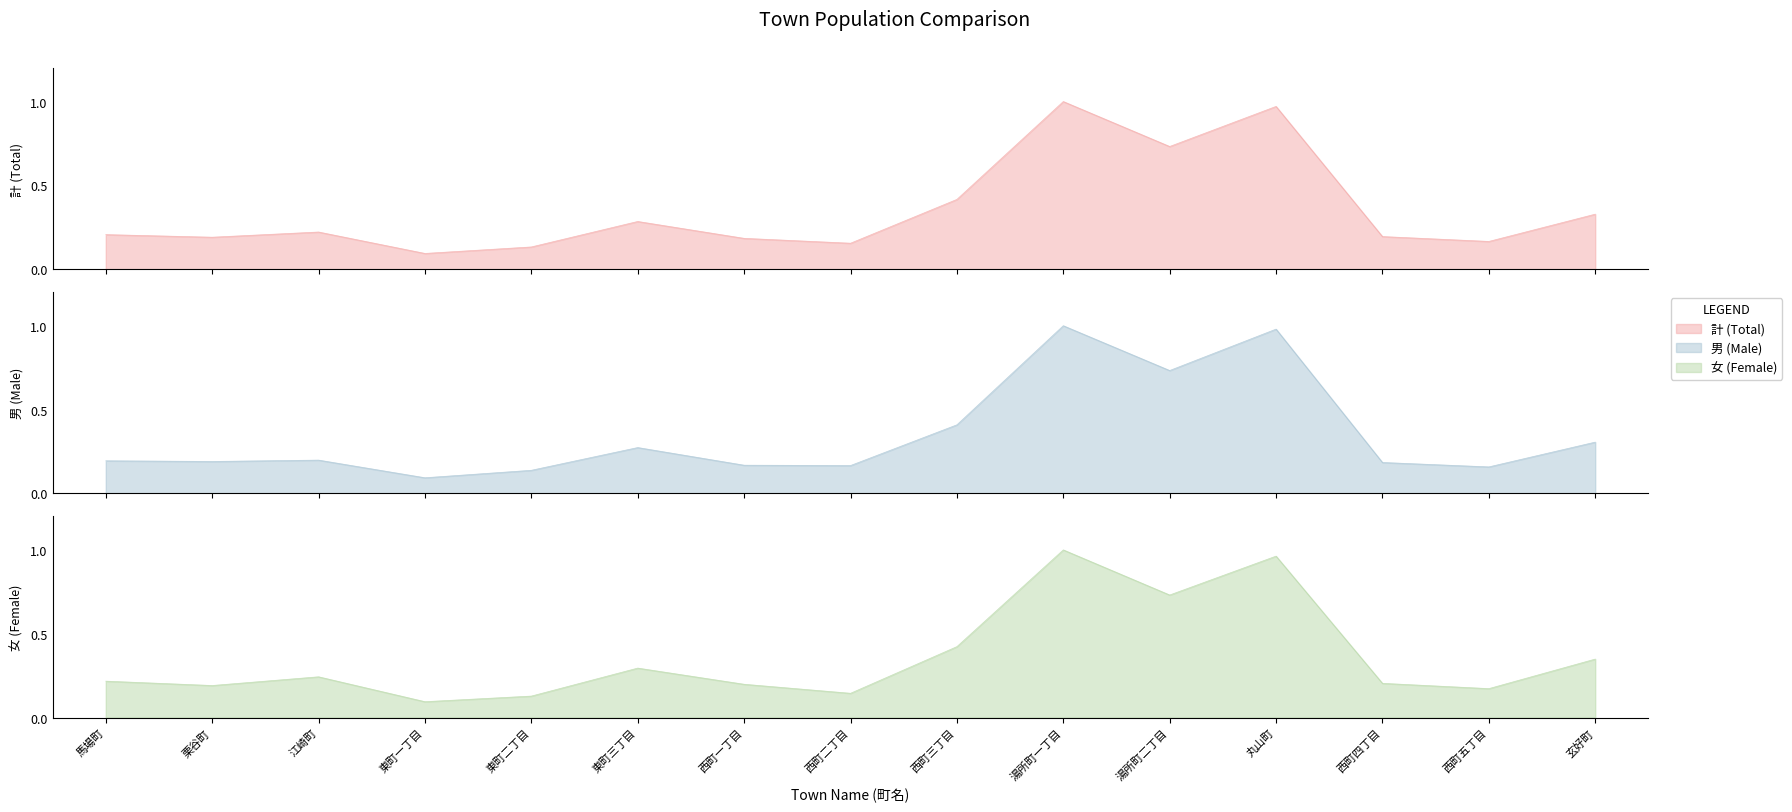

What is the label of the 2nd point from the right?

西町五丁目